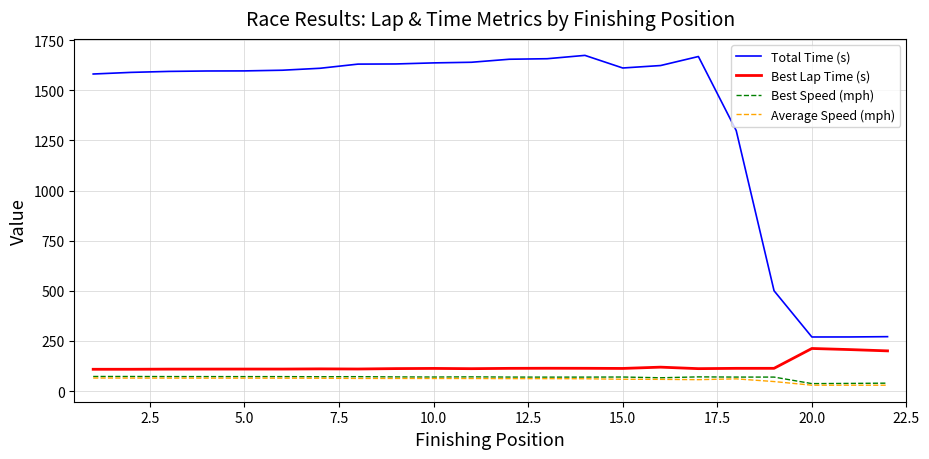

What is the smallest value displayed?

29.2